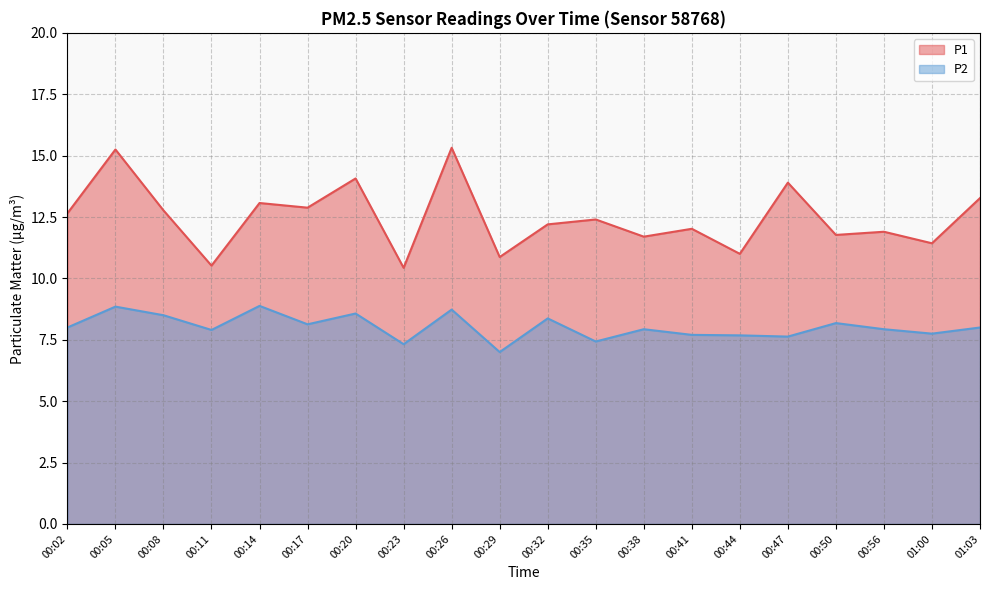

How many lines are shown in the chart?

2